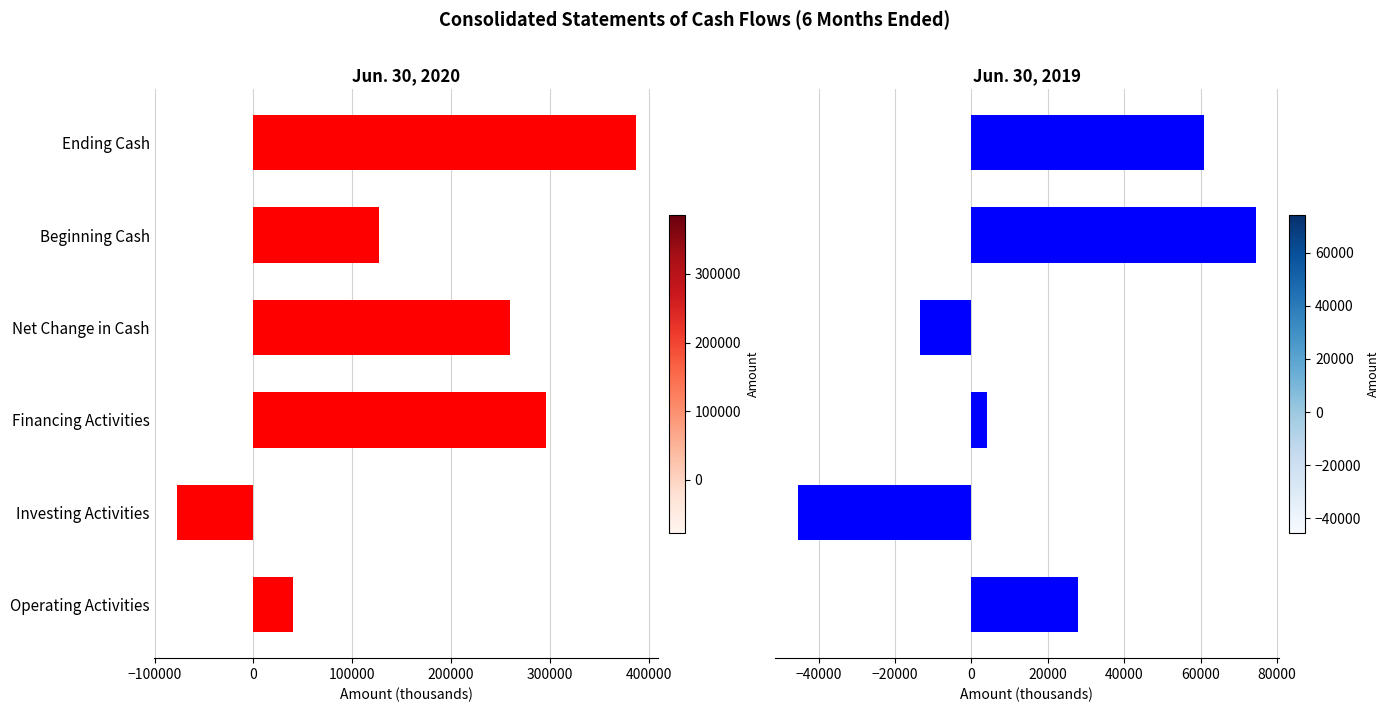

How many data points in Jun. 30, 2020 are above 259081?

2